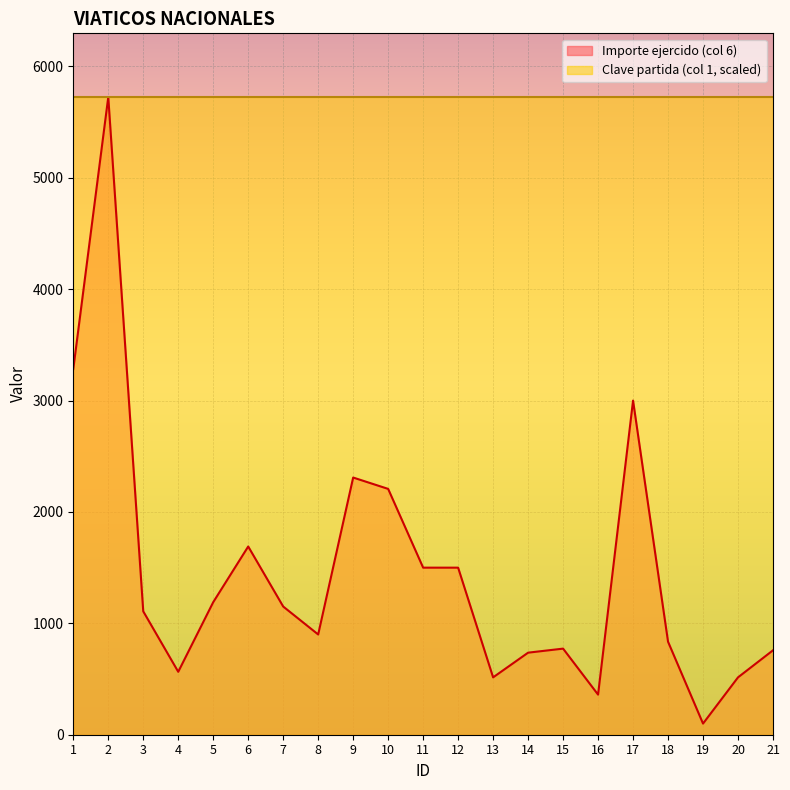

What is the maximum value shown in the chart?

5725.0